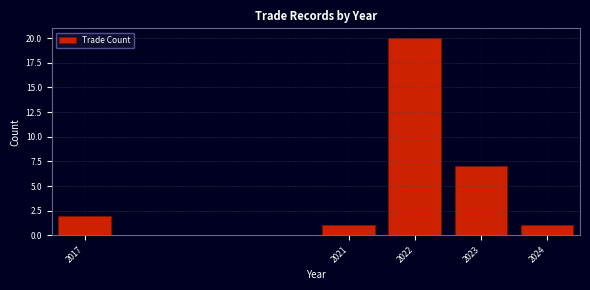

Reading left to right, extract all data points from this chart.

2	1	20	7	1